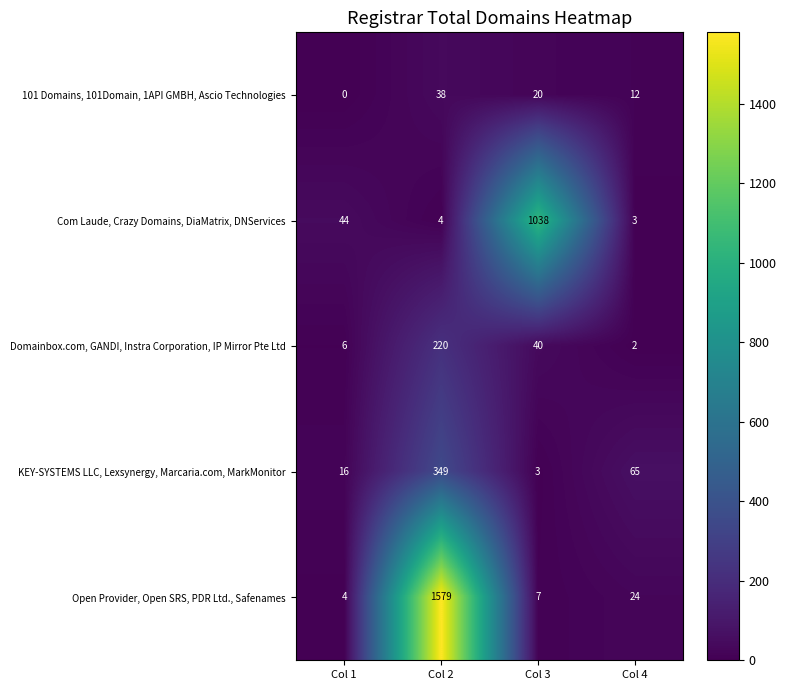

The KEY-SYSTEMS LLC, Lexsynergy, Marcaria.com, MarkMonitor series shows 7 at Col 1. True or false?

False